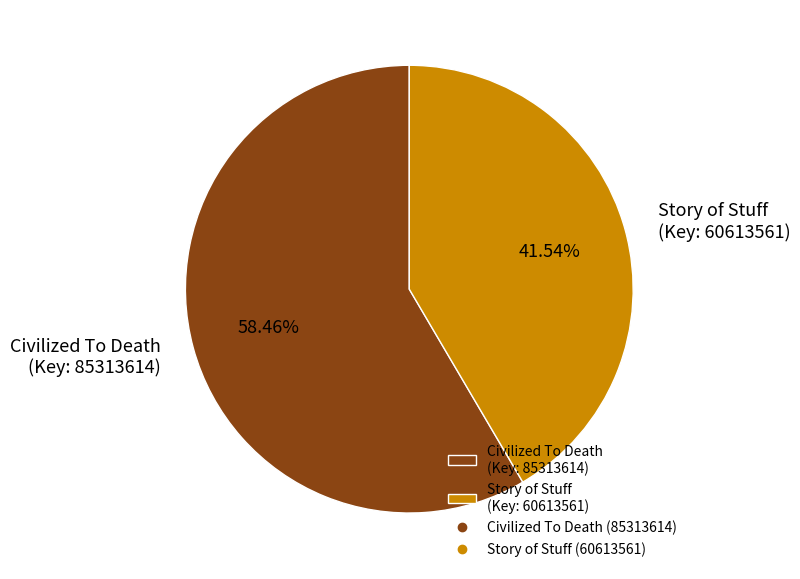

What is the largest slice in the pie chart?

Civilized To Death (Key: 85313614)